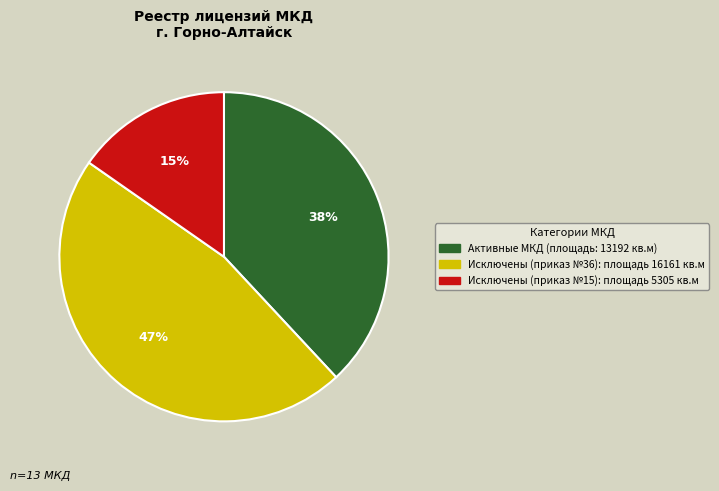

Is Исключены (приказ №36): площадь 16161 кв.м the majority of the pie?

No